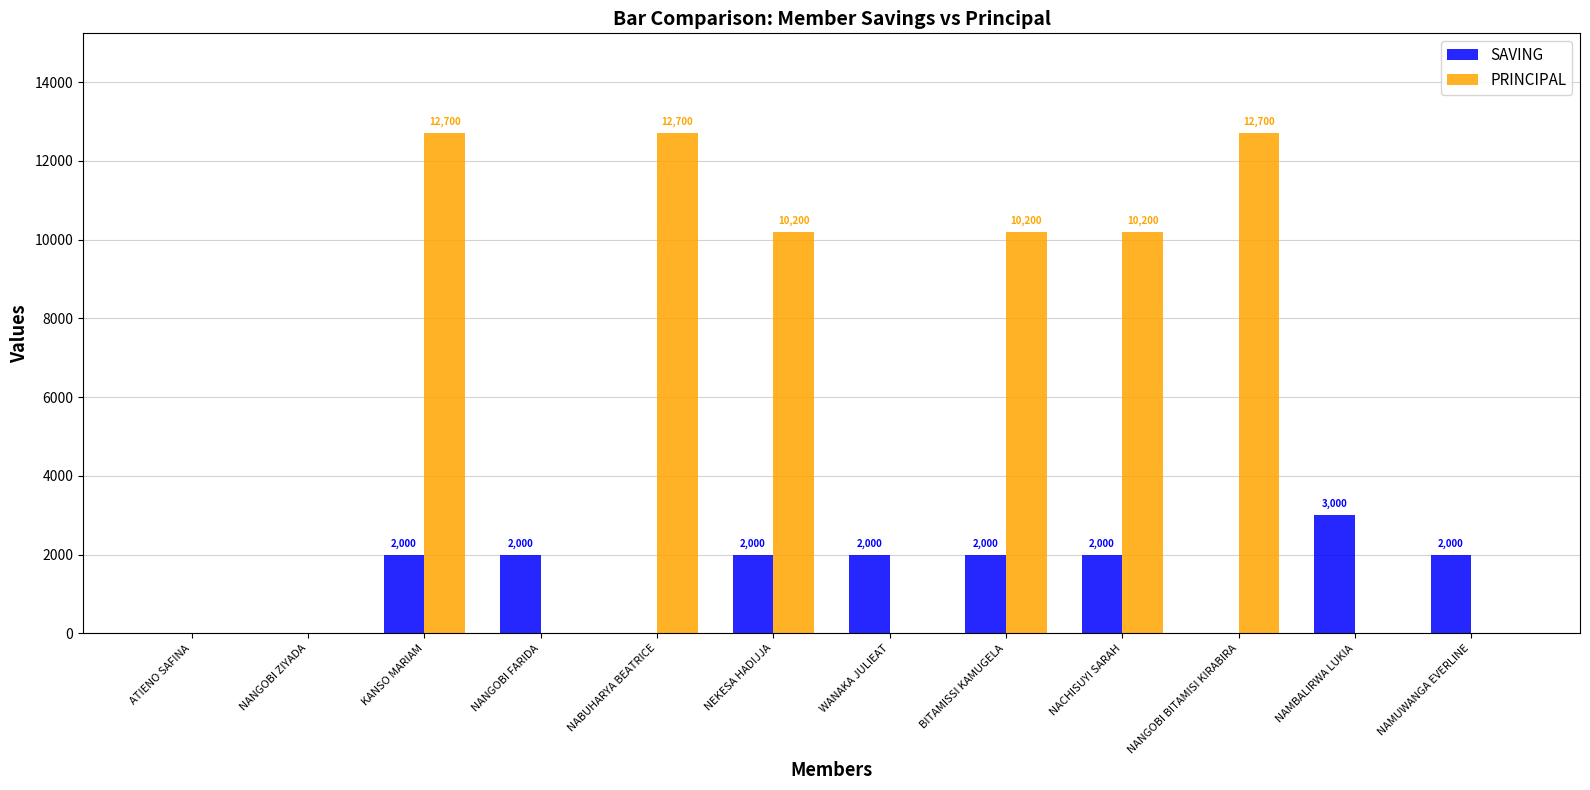

Reading right to left, list all the values displayed in this chart.

SAVING: 2000	3000	0	2000	2000	2000	2000	0	2000	2000	0	0
PRINCIPAL: 0	0	12700	10200	10200	0	10200	12700	0	12700	0	0